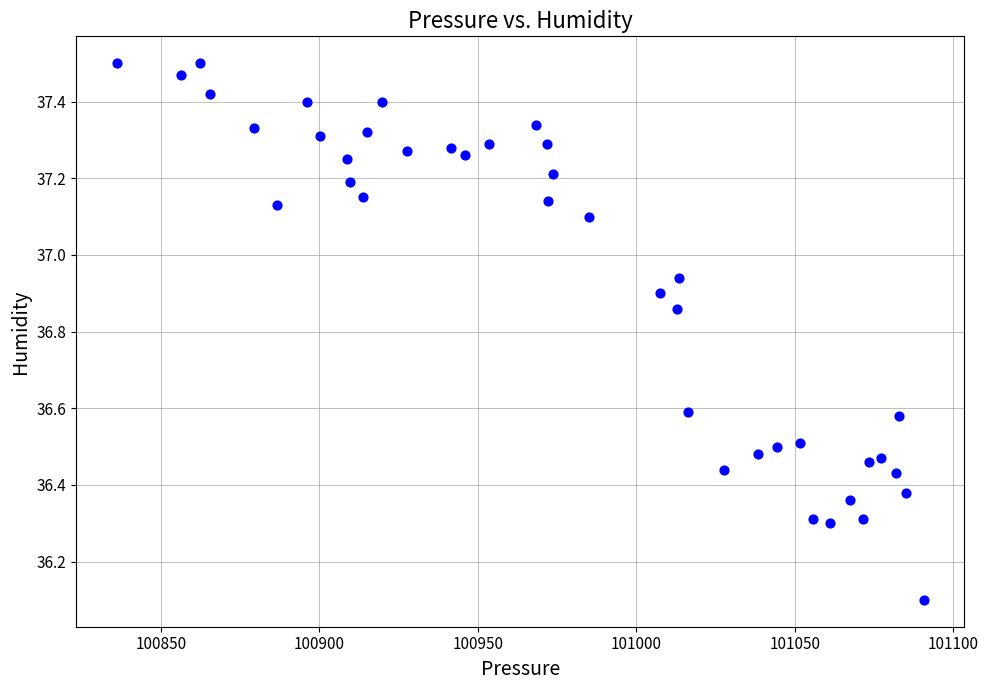

What is the range of X values (max minus min)?

254.8